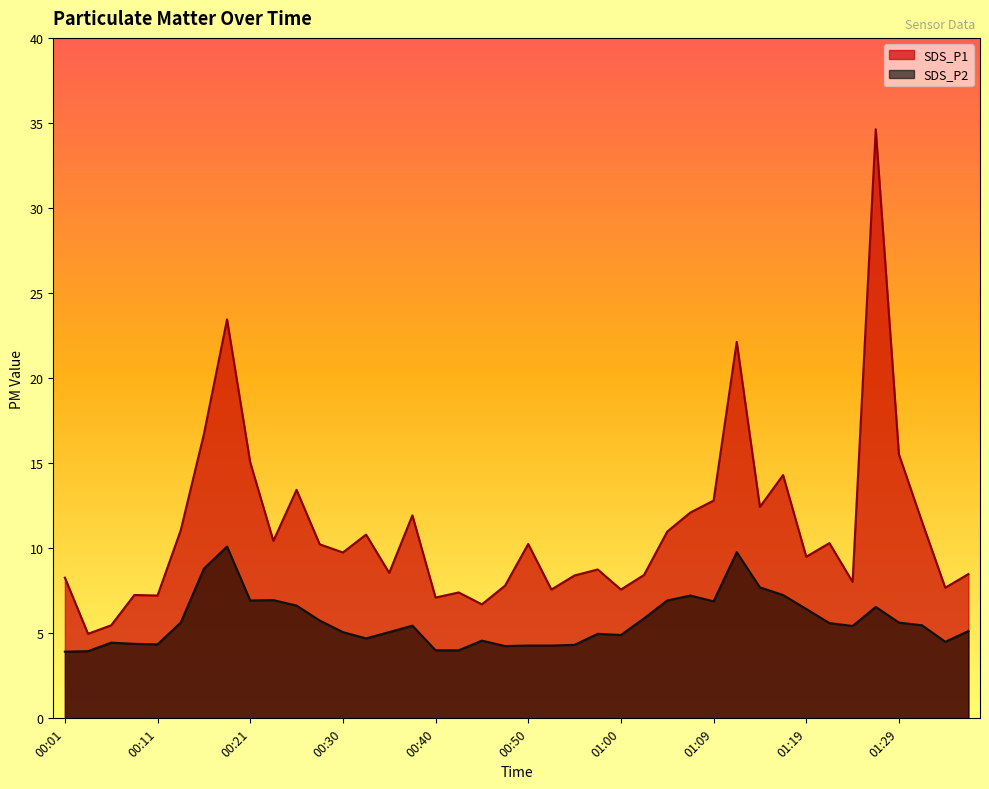

Reading left to right, list all the values displayed in this chart.

SDS_P1: 00:01=8.3	00:04=5.0	00:06=5.5	00:09=7.2	00:11=7.2	00:13=11.1	00:16=16.7	00:18=23.4	00:21=15.1	00:23=10.4	00:26=13.4	00:28=10.2	00:30=9.8	00:33=10.8	00:35=8.6	00:38=11.9	00:40=7.1	00:43=7.4	00:45=6.7	00:47=7.8	00:50=10.2	00:52=7.6	00:55=8.4	00:57=8.8	01:00=7.6	01:02=8.4	01:05=11.0	01:07=12.1	01:09=12.8	01:12=22.1	01:14=12.4	01:17=14.3	01:19=9.5	01:22=10.3	01:24=8.0	01:26=34.6	01:29=15.5	01:31=11.6	01:34=7.7	01:36=8.5
SDS_P2: 00:01=3.9	00:04=4.0	00:06=4.5	00:09=4.4	00:11=4.3	00:13=5.6	00:16=8.8	00:18=10.1	00:21=6.9	00:23=7.0	00:26=6.6	00:28=5.8	00:30=5.1	00:33=4.7	00:35=5.1	00:38=5.5	00:40=4.0	00:43=4.0	00:45=4.6	00:47=4.2	00:50=4.3	00:52=4.3	00:55=4.3	00:57=5.0	01:00=4.9	01:02=5.9	01:05=6.9	01:07=7.2	01:09=6.9	01:12=9.8	01:14=7.7	01:17=7.2	01:19=6.4	01:22=5.6	01:24=5.4	01:26=6.5	01:29=5.6	01:31=5.5	01:34=4.5	01:36=5.1